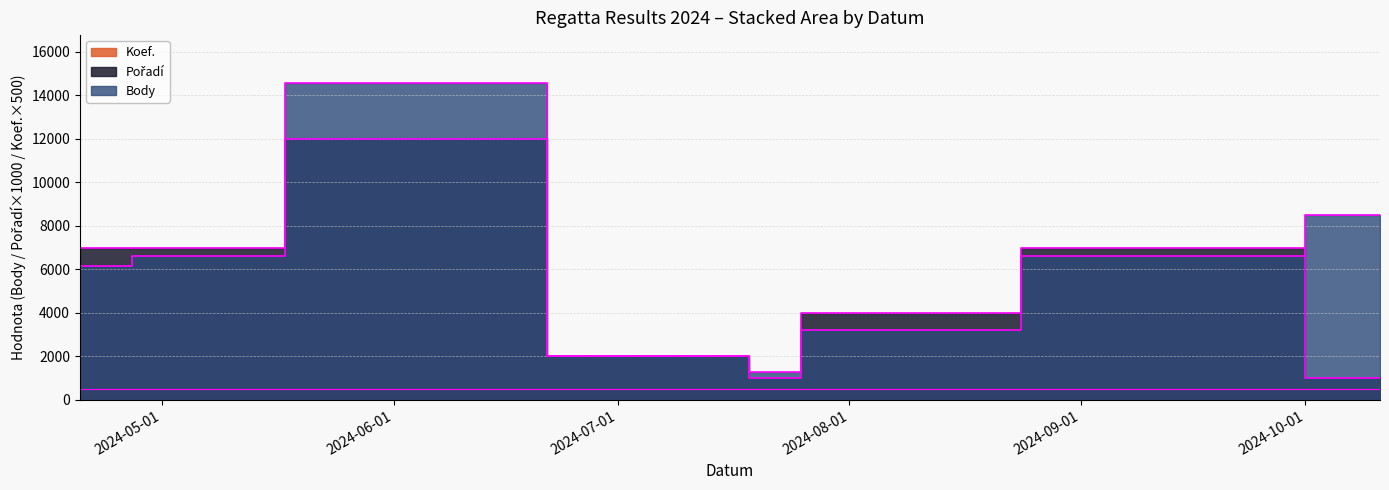

How many lines are shown in the chart?

2